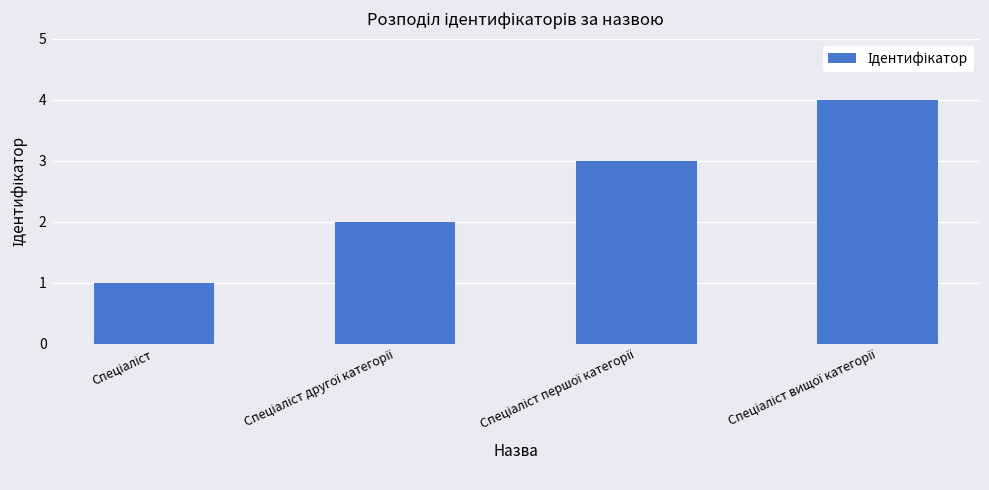

What is the greatest value displayed?

4